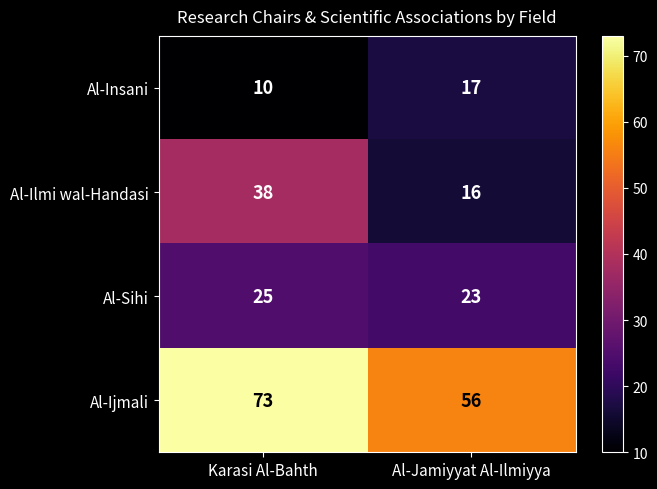

Reading left to right, transcribe all the data shown in this chart.

Al-Insani: 10	17
Al-Ilmi wal-Handasi: 38	16
Al-Sihi: 25	23
Al-Ijmali: 73	56